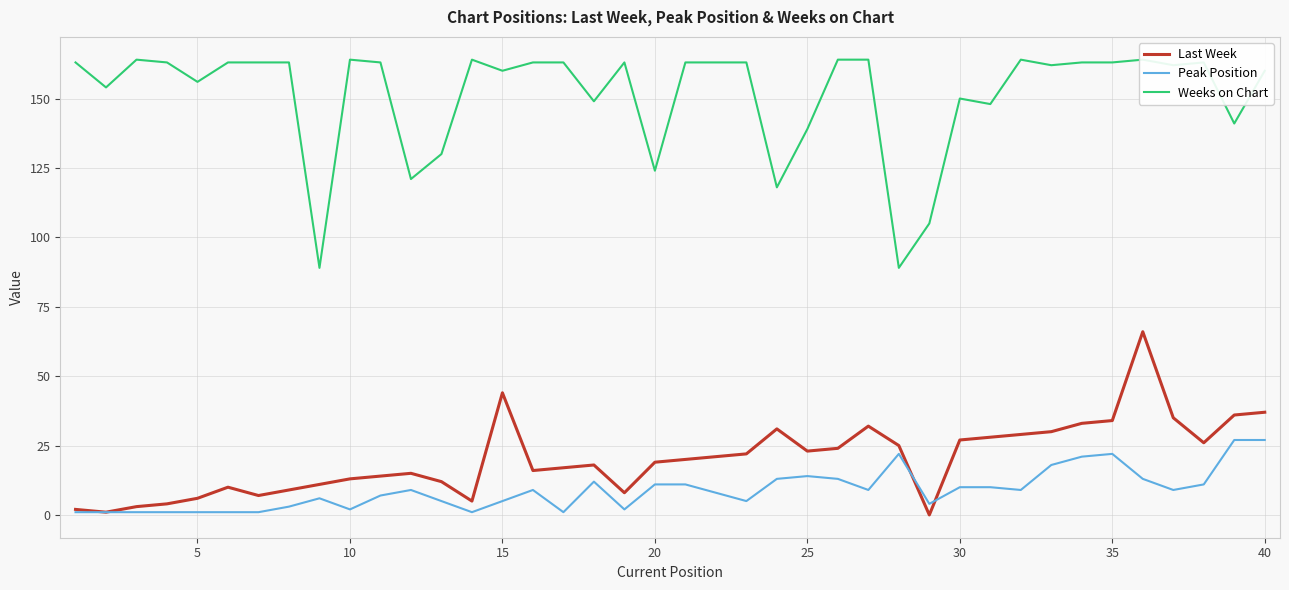

True or false: Peak Position has more than 1 points higher than both neighbors.

True